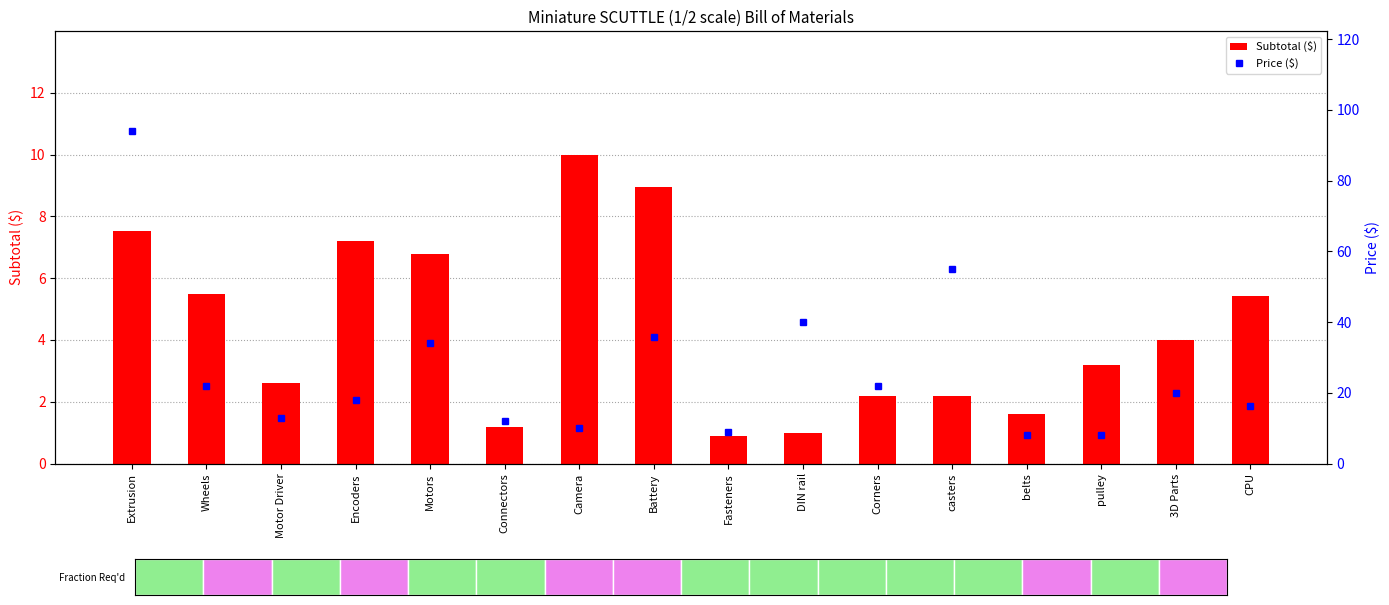

Which category has the highest value in the Subtotal ($) series?

Camera